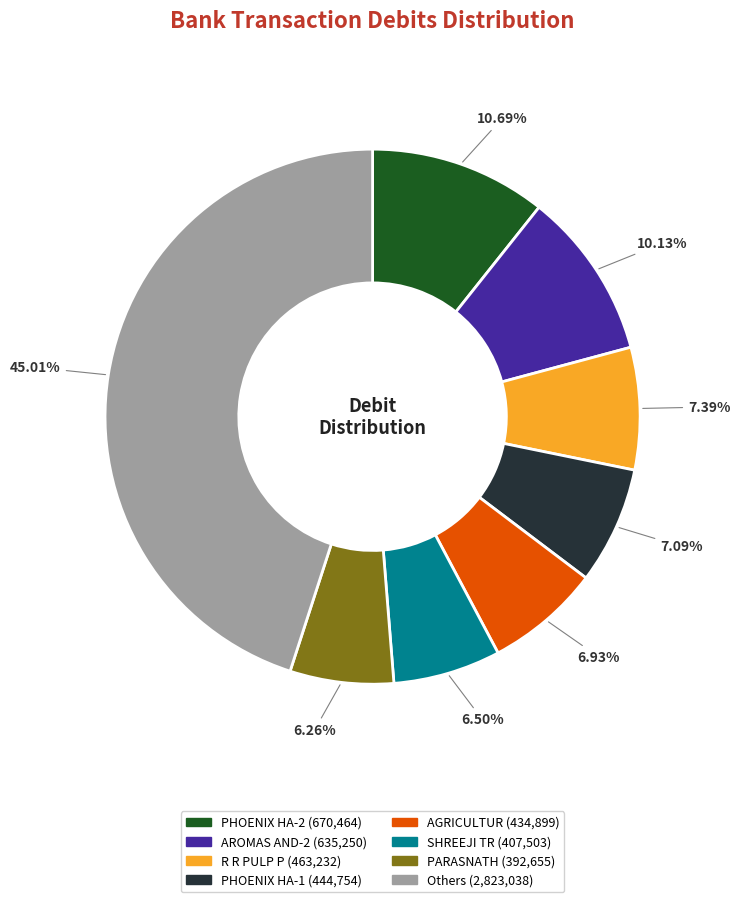

Is there any slice that represents more than half of the pie?

No